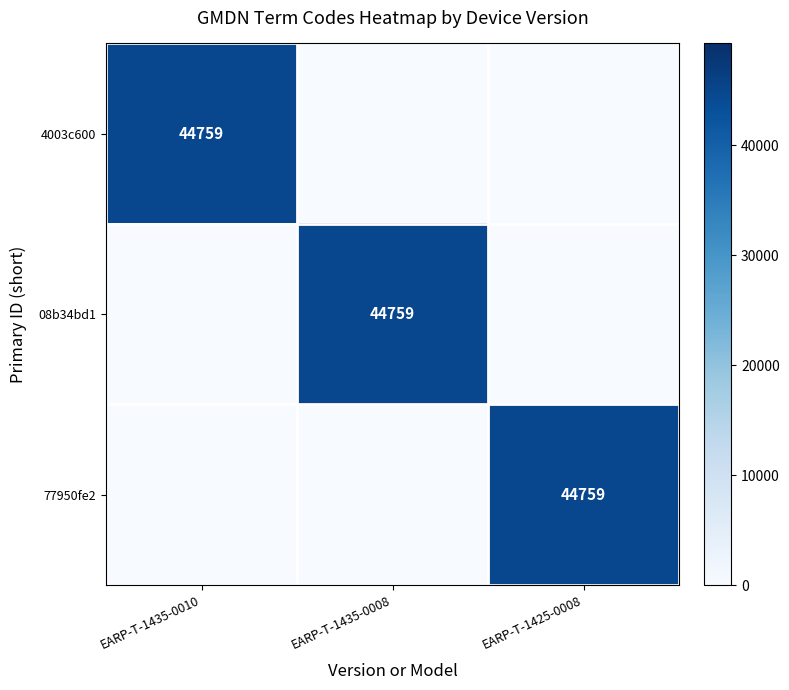

Is it true that 77950fe2 equals 44759 at EARP-T-1425-0008?

True